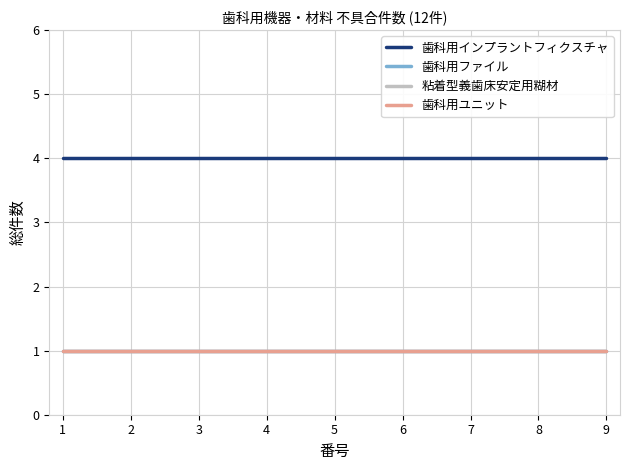

The value of 歯科用ファイル at 2 is 1. True or false?

True